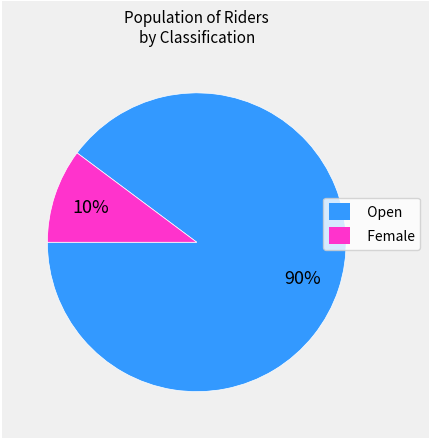

To the nearest percent, what portion does Open represent?

90%